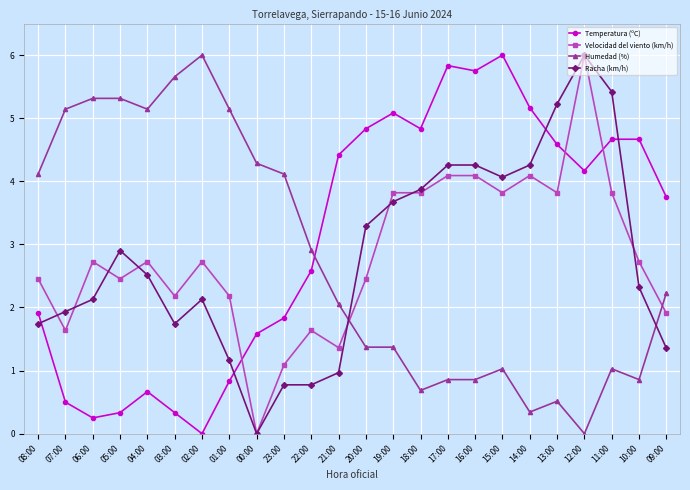

What is the highest value of the Velocidad del viento (km/h) series?

6.0